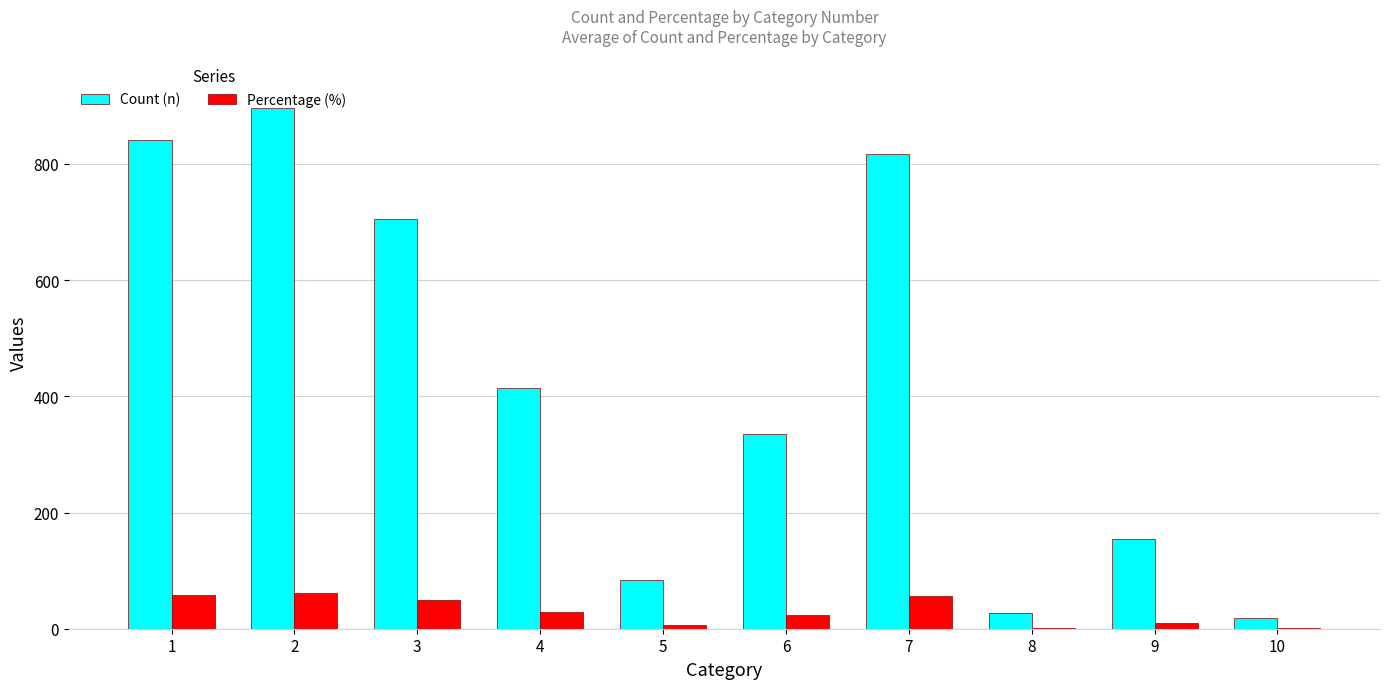

What are all the series names shown in the legend?

Count (n), Percentage (%)